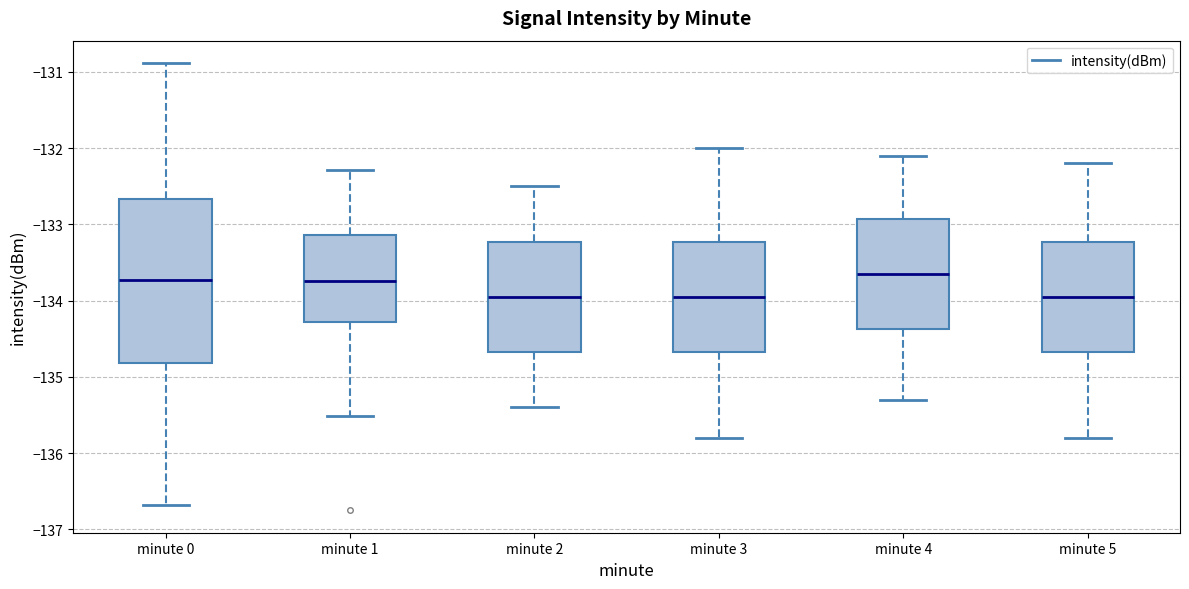

Where does the upper whisker of the box for minute 3 end on the y-axis? The values are not printed on the chart, so give them approximately, as read against the axis.

-132.0